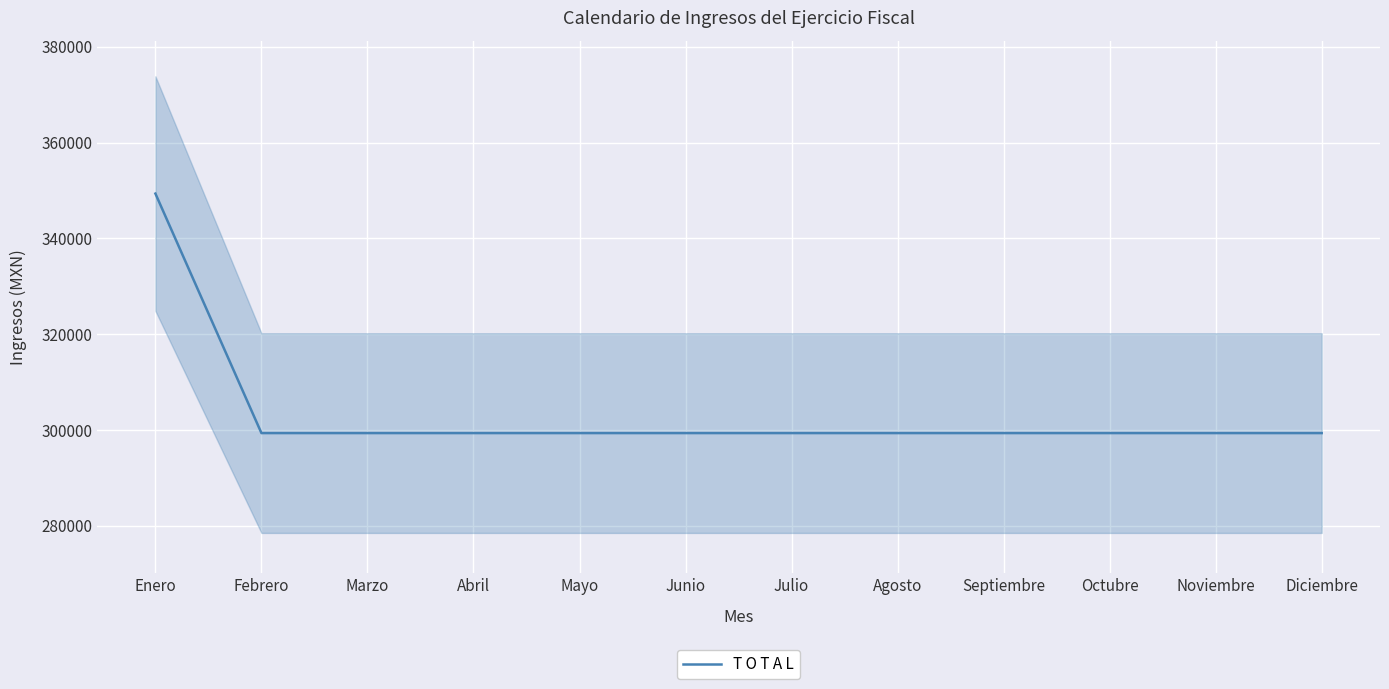

What is the difference between the maximum and minimum values?

50023.0